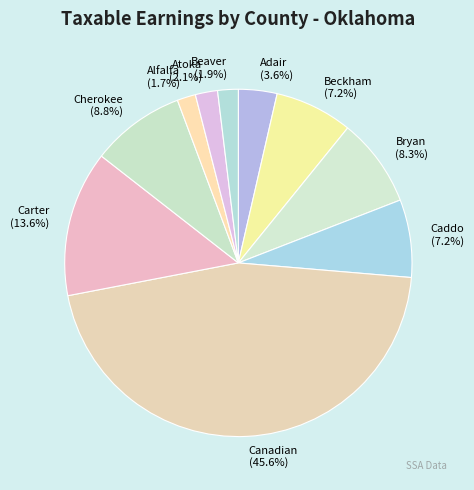

Approximately how many times larger is the value at Adair compared to Bryan?

0.4